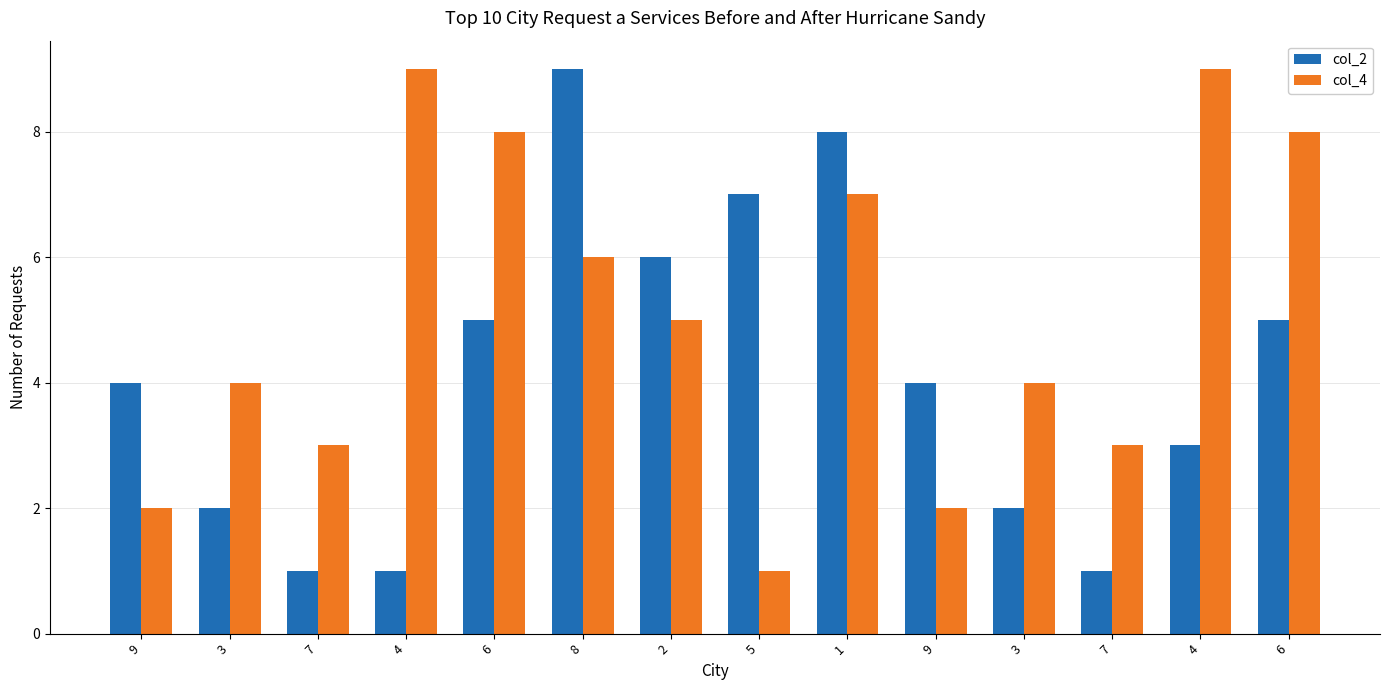

How many distinct data groups are displayed?

2